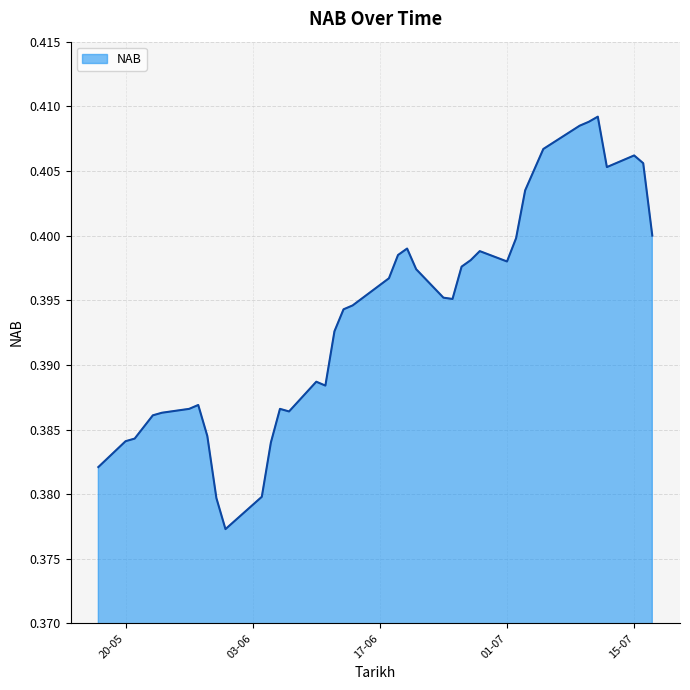

How many series are shown in this chart?

1